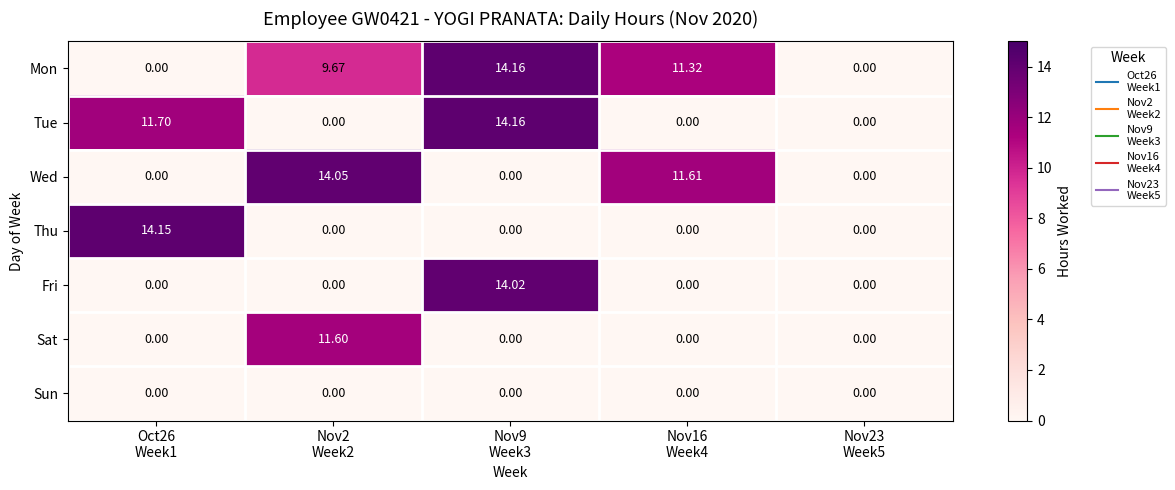

Which label corresponds to the largest value in the chart?

Nov9
Week3